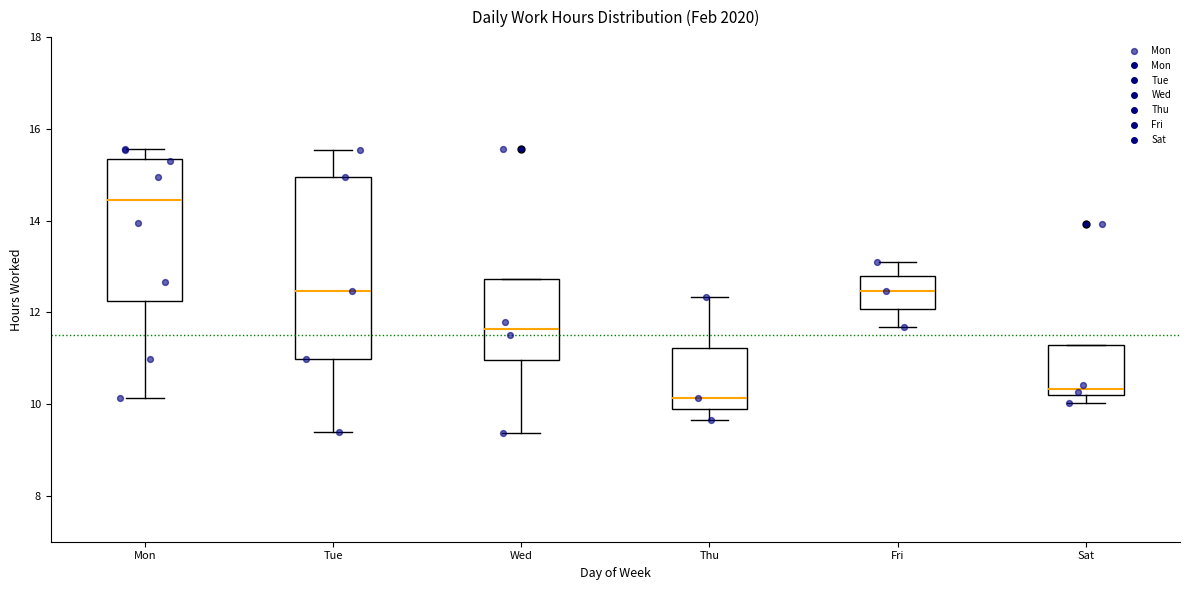

Where is the upper edge of the box for Fri on the y-axis? The values are not printed on the chart, so give them approximately, as read against the axis.

12.8